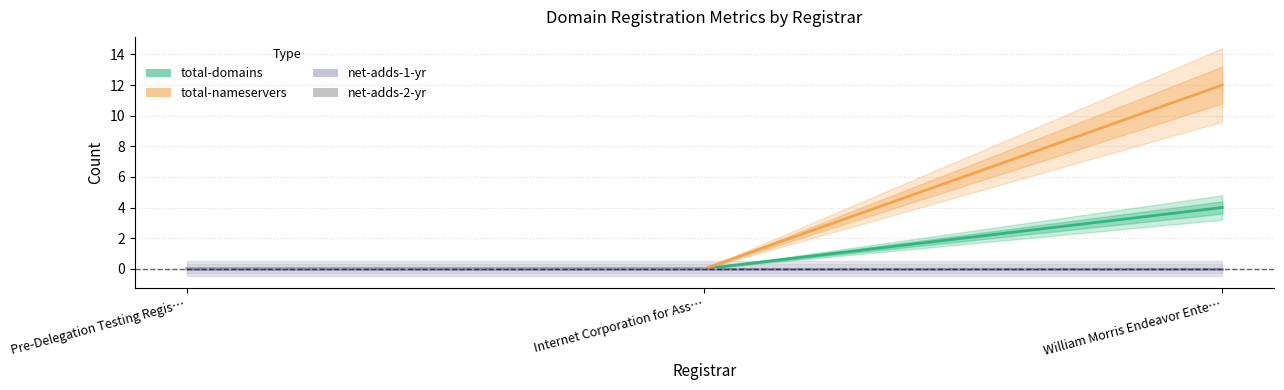

Rank the categories by net-adds-2-yr value from lowest to highest.

Pre-Delegation Testing Regis…, Internet Corporation for Ass…, William Morris Endeavor Ente…